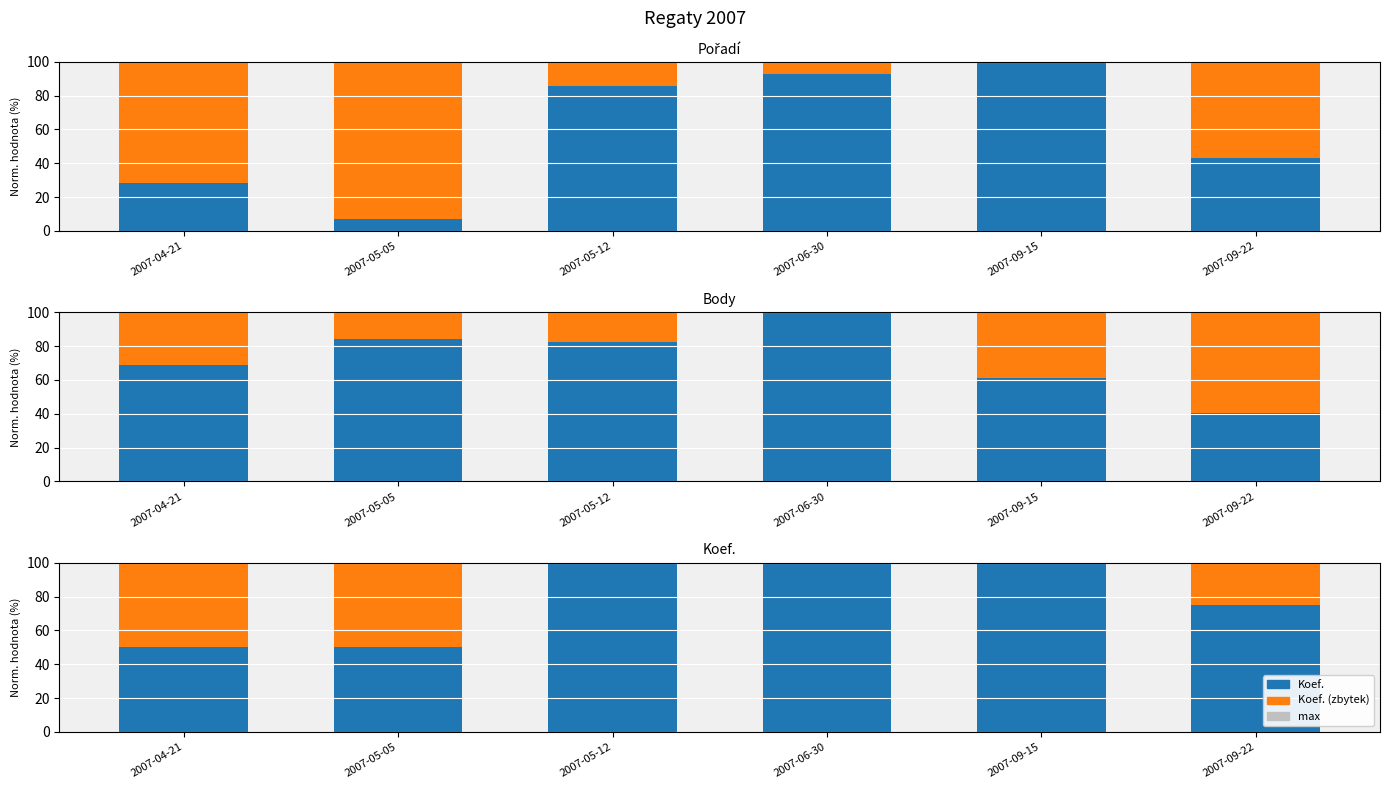

Reading left to right, list all the values displayed in this chart.

Pořadí: 2007-04-21=28.6	2007-05-05=7.1	2007-05-12=85.7	2007-06-30=92.9	2007-09-15=100.0	2007-09-22=42.9
Body: 2007-04-21=69.1	2007-05-05=84.0	2007-05-12=82.2	2007-06-30=100.0	2007-09-15=61.2	2007-09-22=40.5
Koef.: 2007-04-21=50.0	2007-05-05=50.0	2007-05-12=100.0	2007-06-30=100.0	2007-09-15=100.0	2007-09-22=75.0